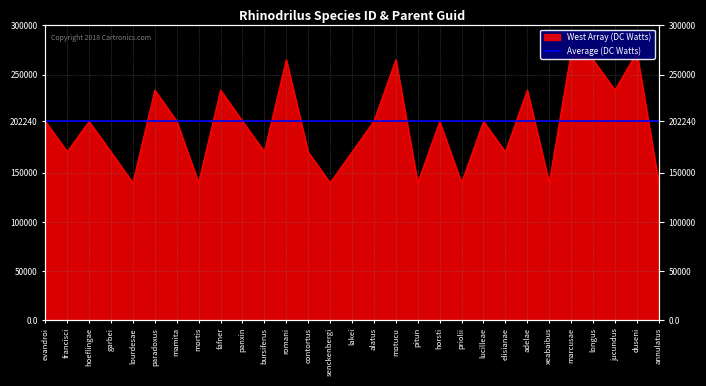

True or false: the data shows 139734 at lourdesae.

True